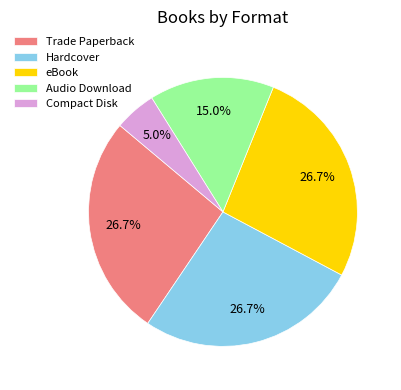

Does Trade Paperback represent more than half of the total?

No